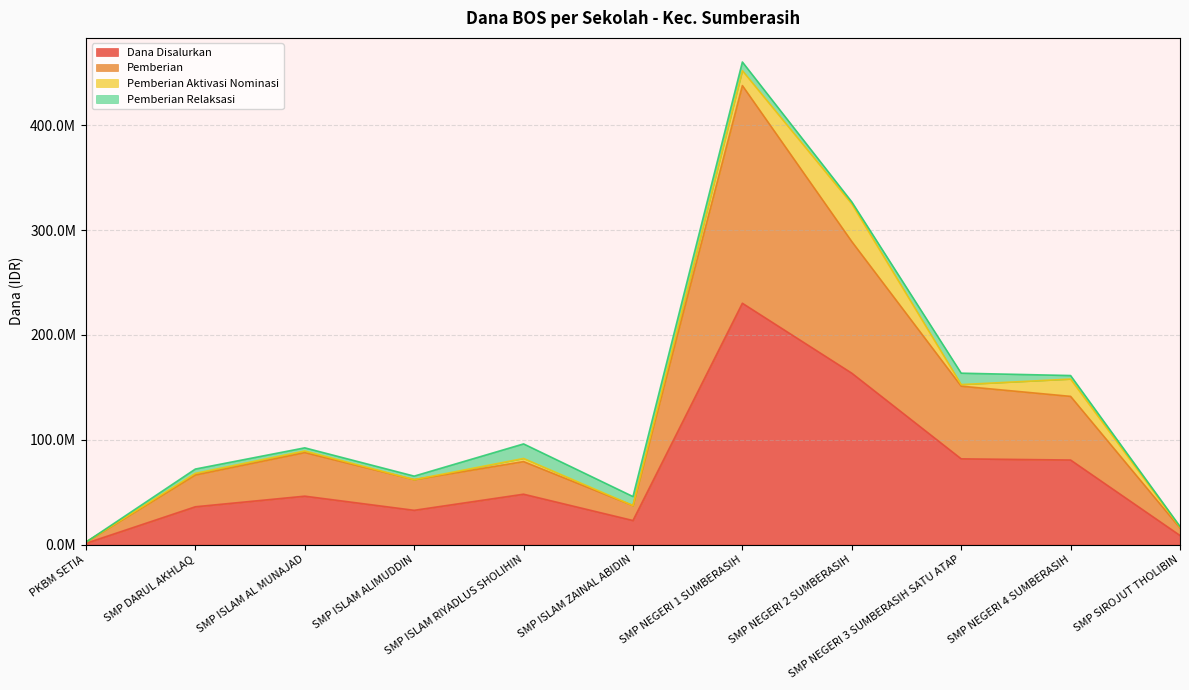

True or false: Dana Disalurkan has a value of 15627233 at SMP ISLAM ZAINAL ABIDIN.

False